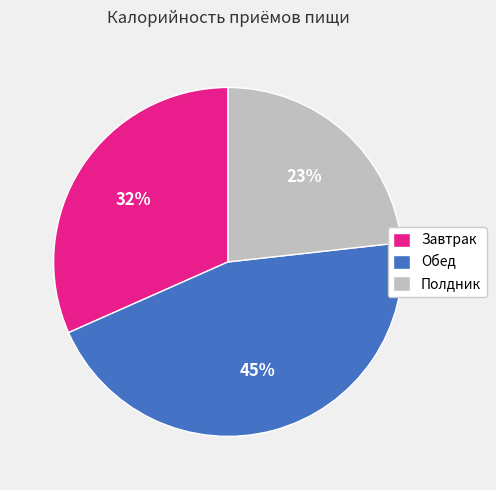

To the nearest percent, what is the difference between the Обед and Завтрак slice percentages?

13%